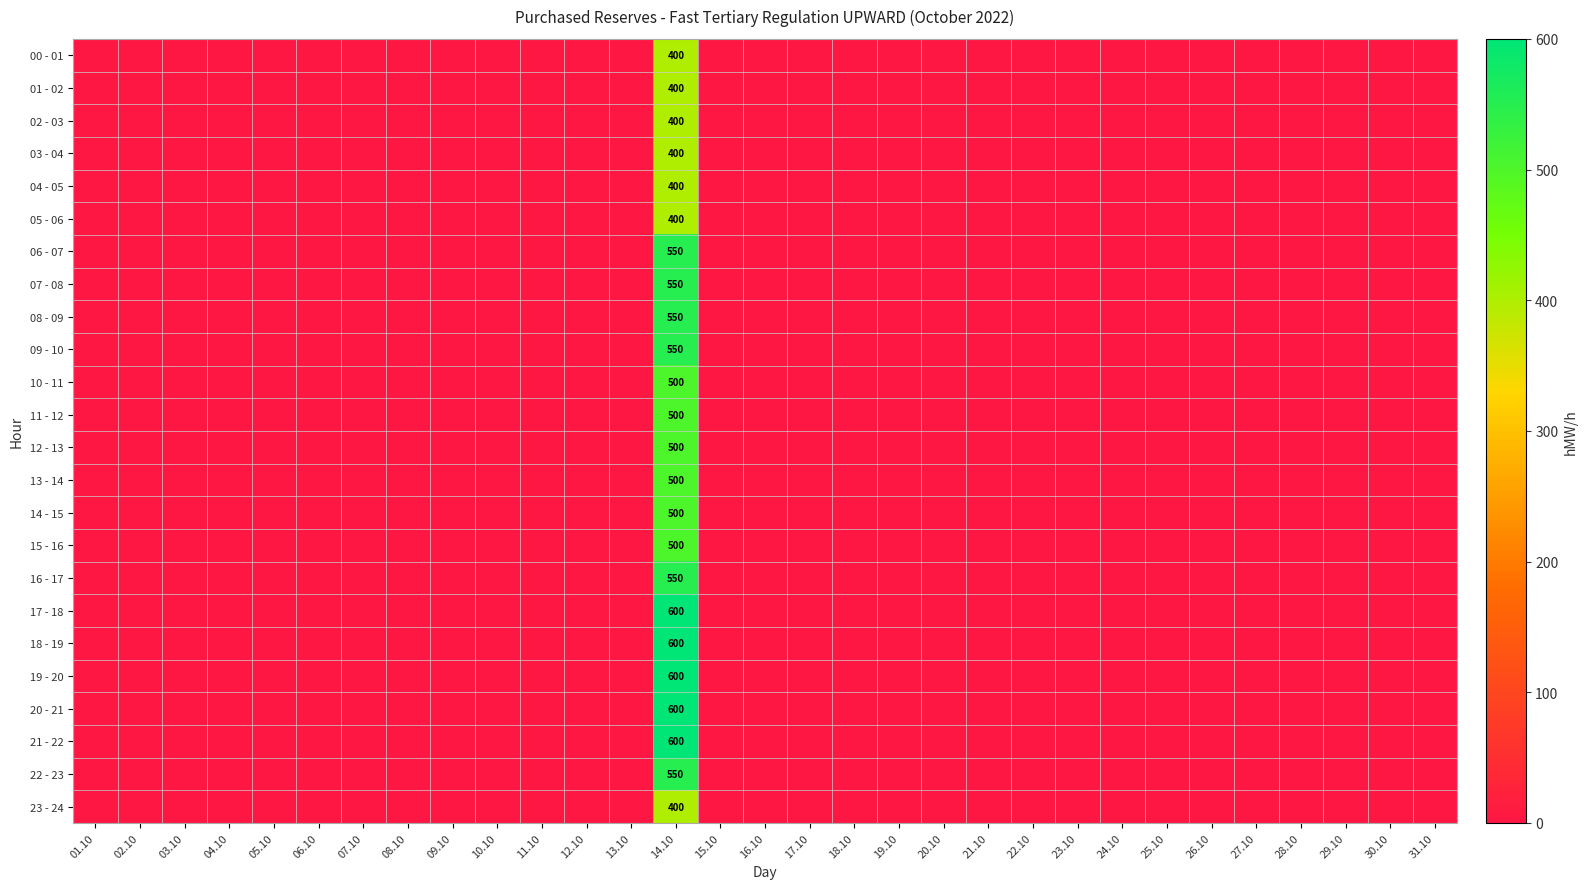

The value of 13 - 14 at 14.10 is 500. True or false?

True